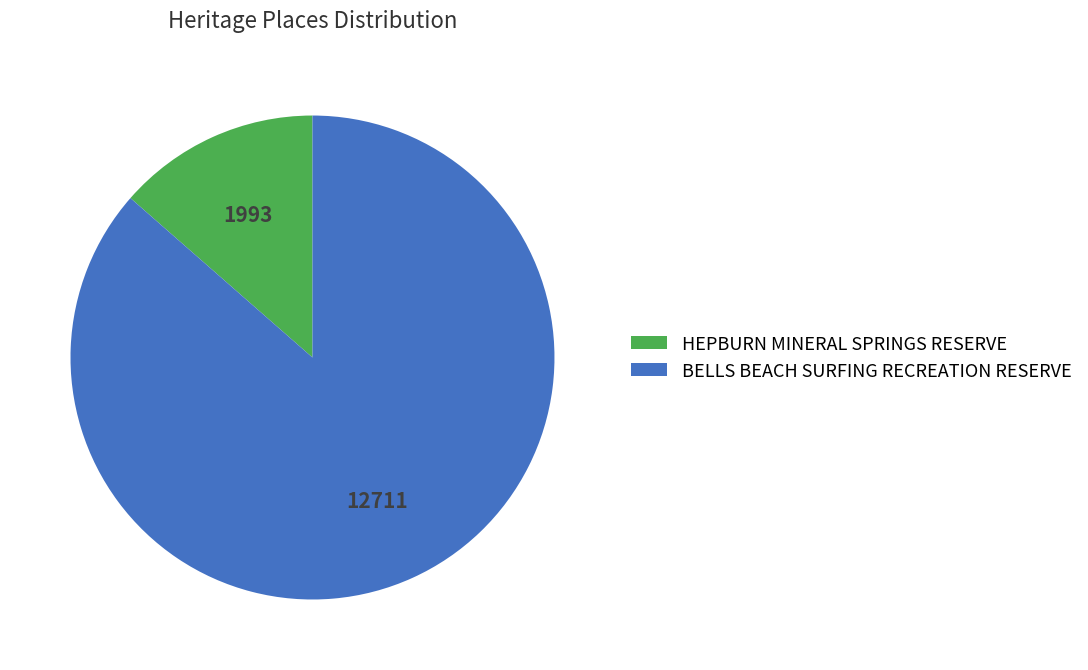

What is the smallest slice in the pie chart?

HEPBURN MINERAL SPRINGS RESERVE